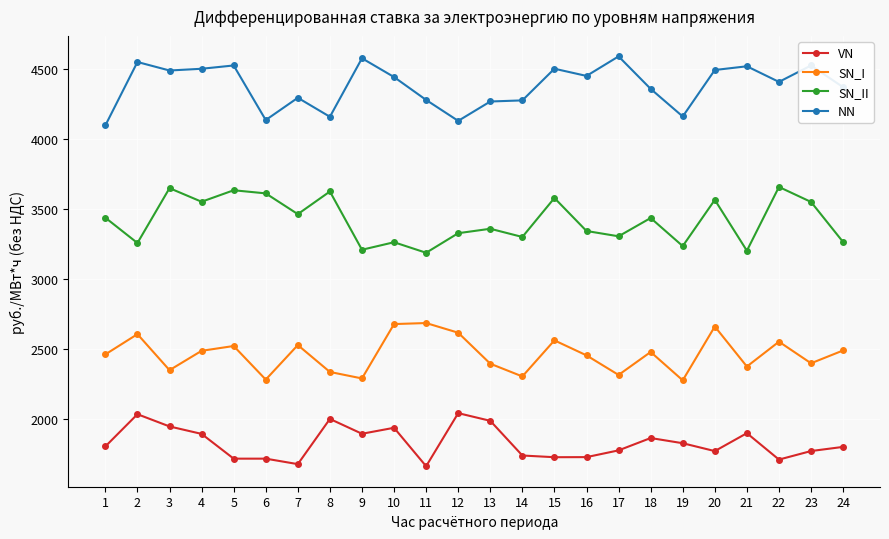

True or false: NN and SN_I intersect in this chart.

False